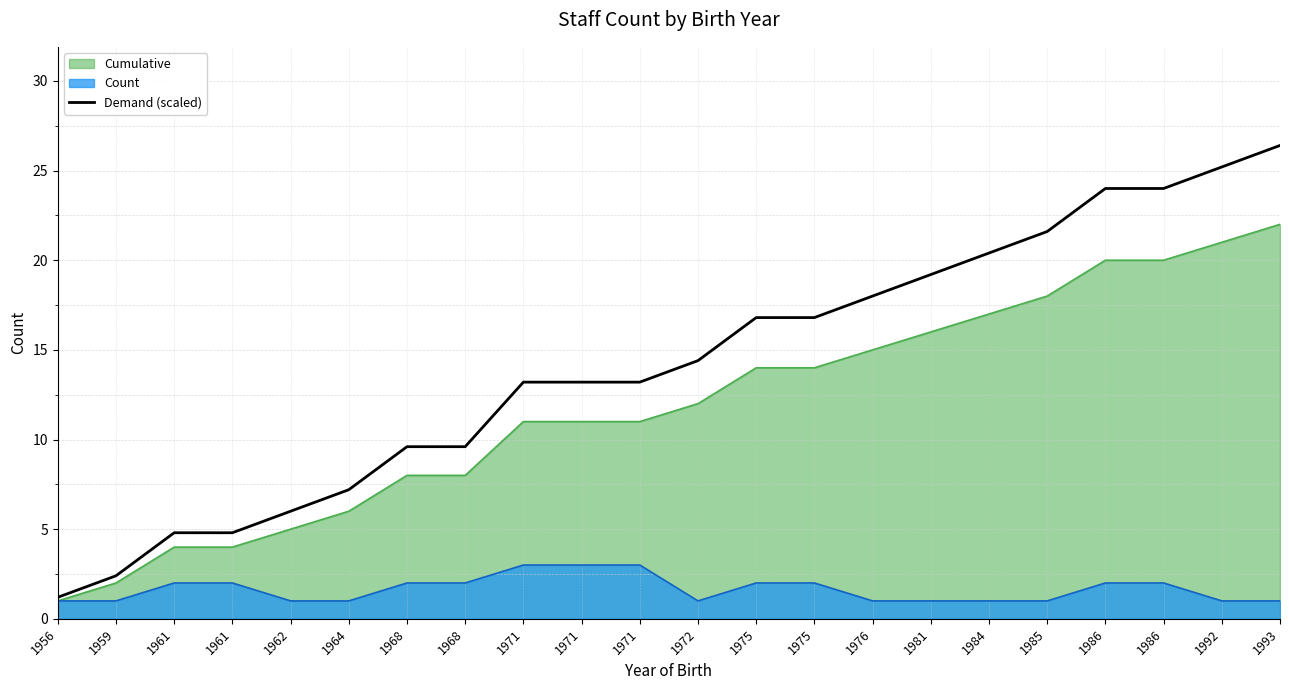

Reading left to right, what are all the values shown in this chart?

1956=1.2	1959=2.4	1961=4.8	1961=4.8	1962=6.0	1964=7.2	1968=9.6	1968=9.6	1971=13.2	1971=13.2	1971=13.2	1972=14.4	1975=16.8	1975=16.8	1976=18.0	1981=19.2	1984=20.4	1985=21.6	1986=24.0	1986=24.0	1992=25.2	1993=26.4